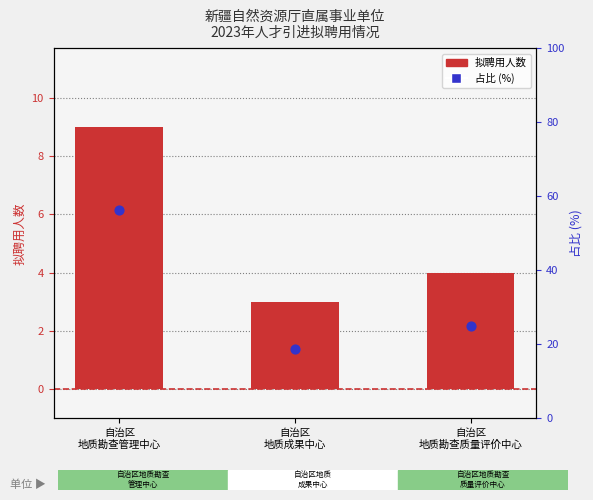

What is the total value across all series at 自治区
地质勘查质量评价中心?

29.0